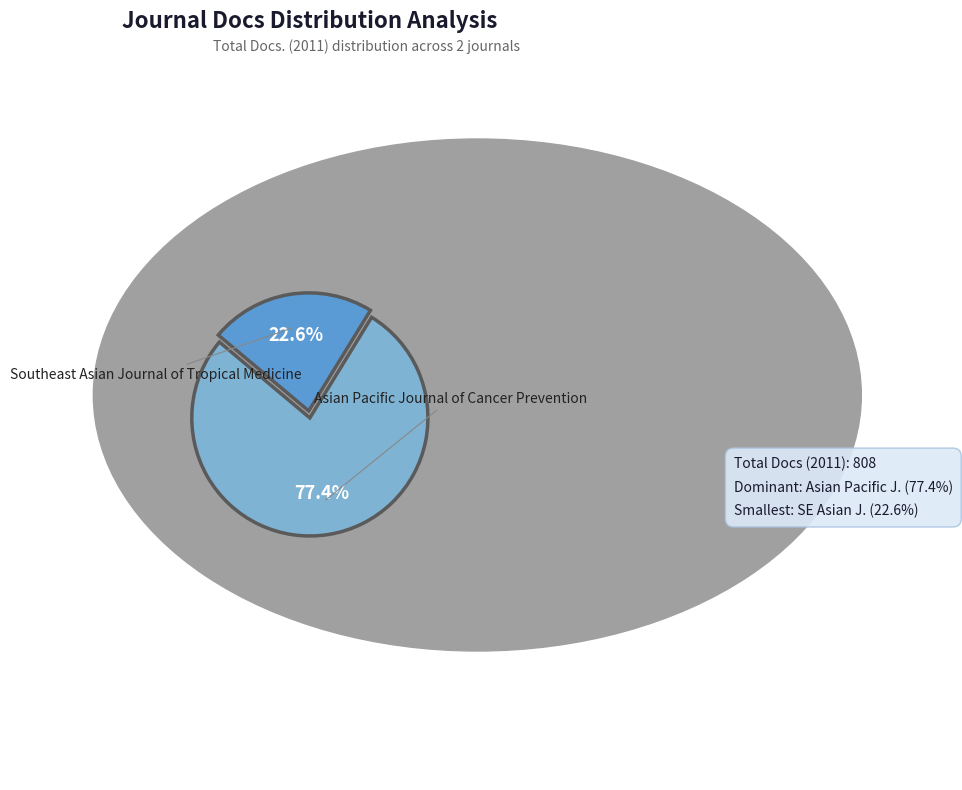

To the nearest percent, what is the average slice percentage?

50%